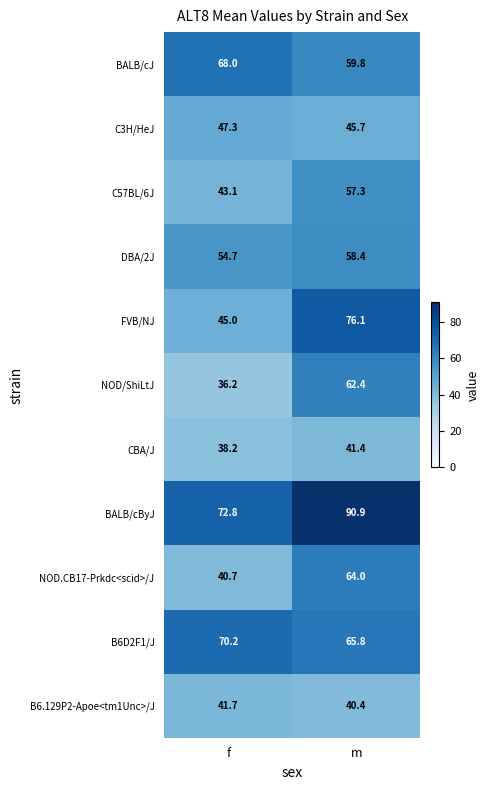

How many distinct data groups are displayed?

11